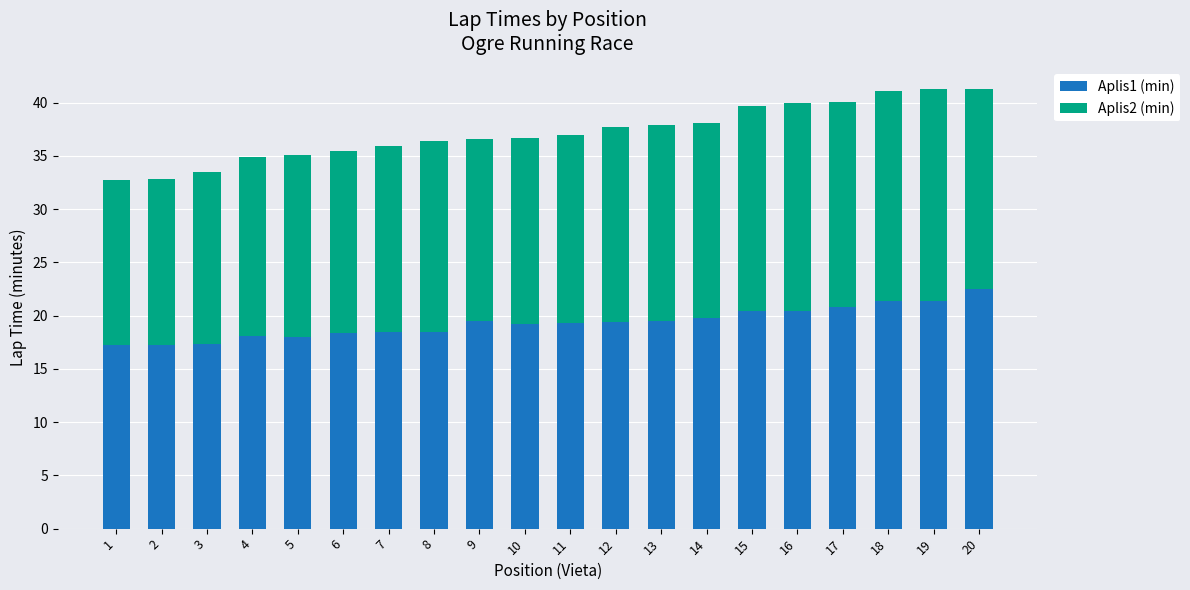

What is the total value across all series at 14?

38.1